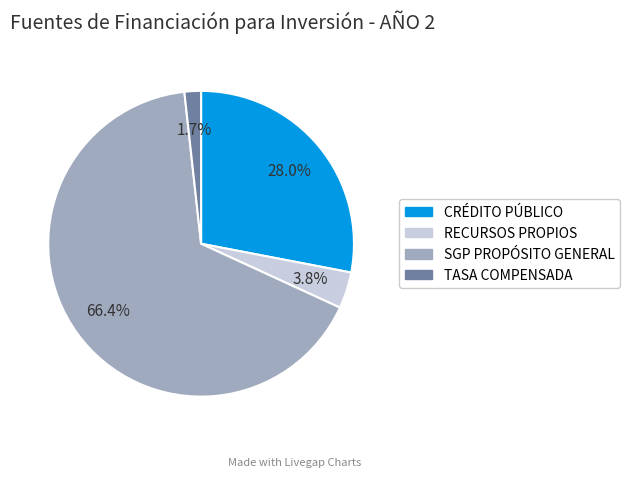

Is there a majority slice in this chart?

Yes